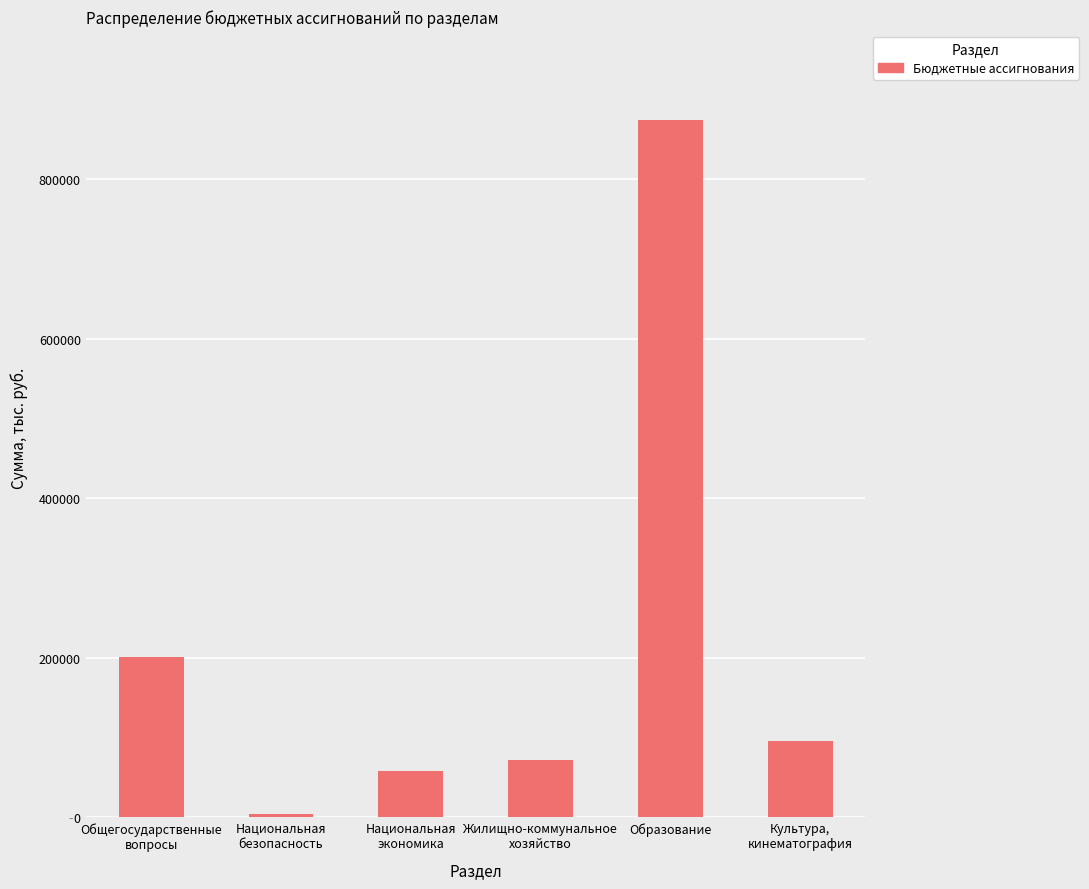

At which label is the value closest to 439098?

Общегосударственные
вопросы